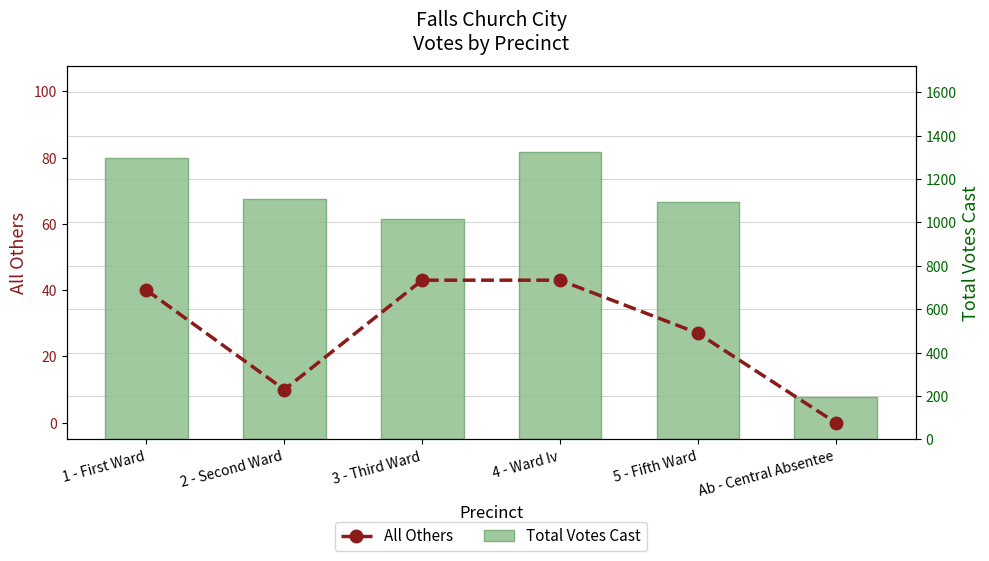

Reading left to right, what are all the values shown in this chart?

All Others: 1 - First Ward=40	2 - Second Ward=10	3 - Third Ward=43	4 - Ward Iv=43	5 - Fifth Ward=27	Ab - Central Absentee=0
Total Votes Cast: 1 - First Ward=1297	2 - Second Ward=1108	3 - Third Ward=1017	4 - Ward Iv=1323	5 - Fifth Ward=1093	Ab - Central Absentee=193